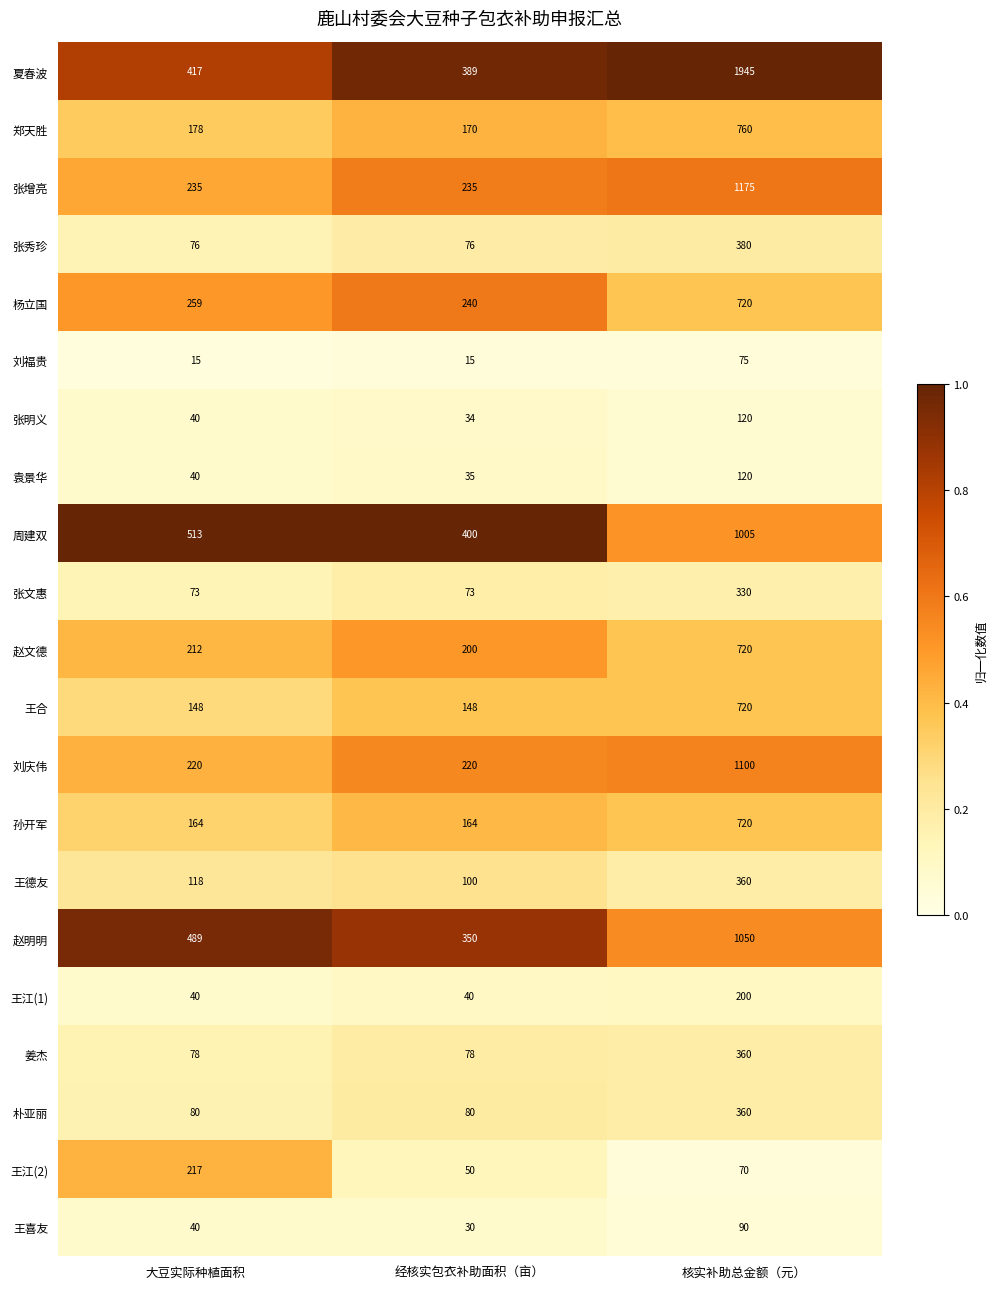

How many series are shown in this chart?

21